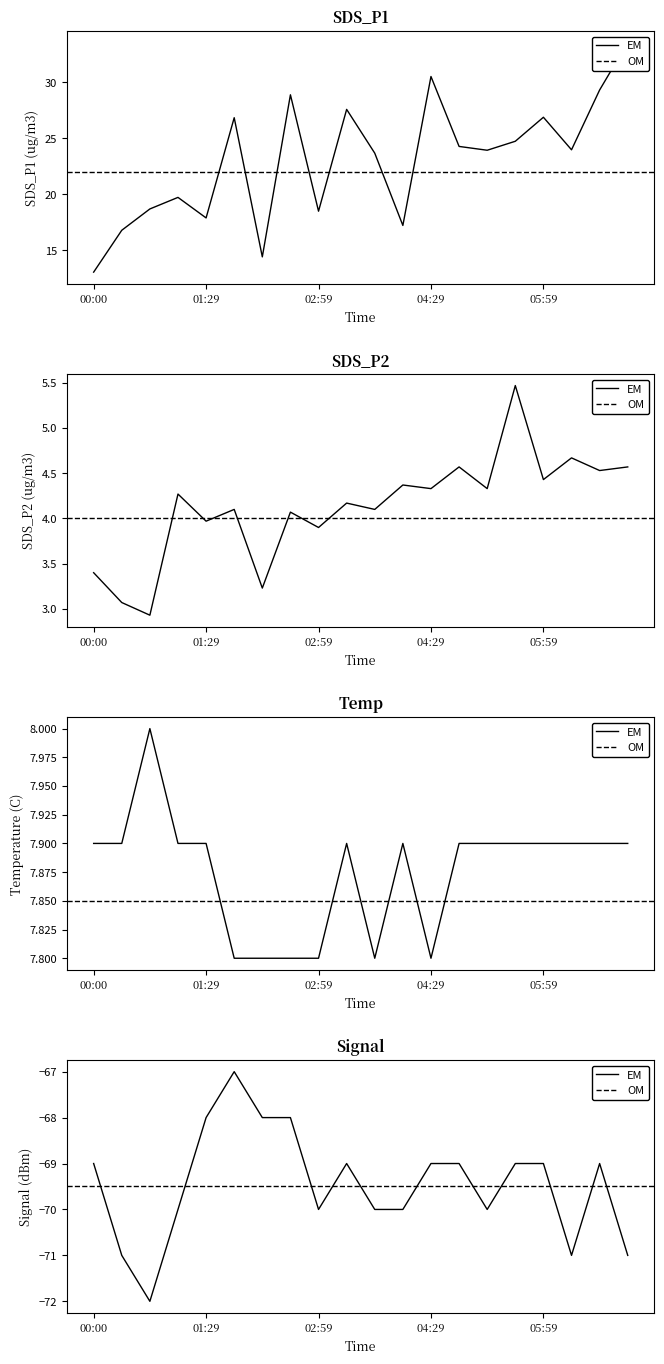

Where is the first local maximum for SDS_P1?

01:07